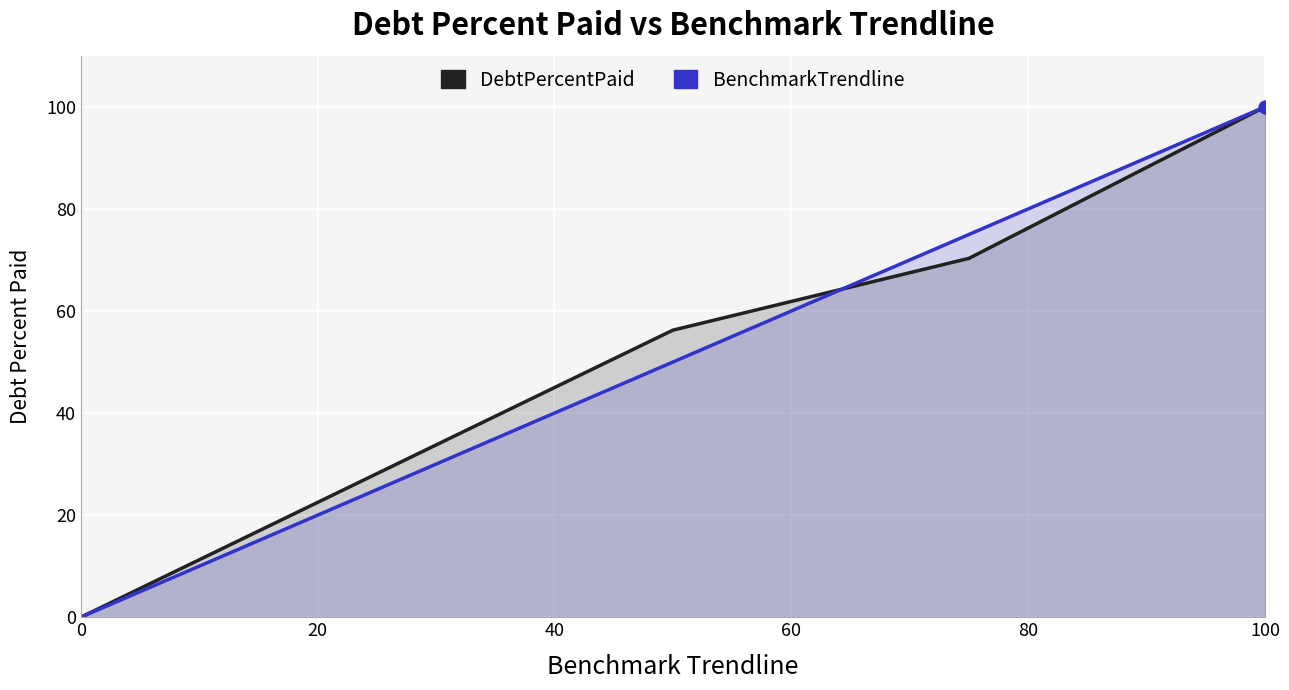

What are all the series names shown in the legend?

DebtPercentPaid, BenchmarkTrendline